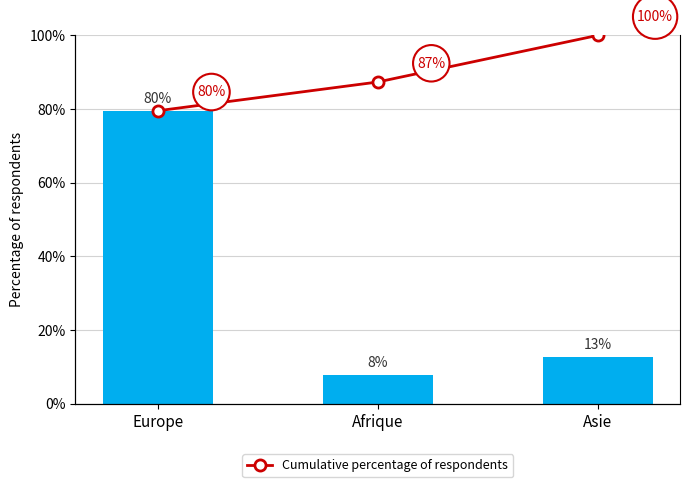

Which category has the highest value in the Solde migratoire series?

Europe